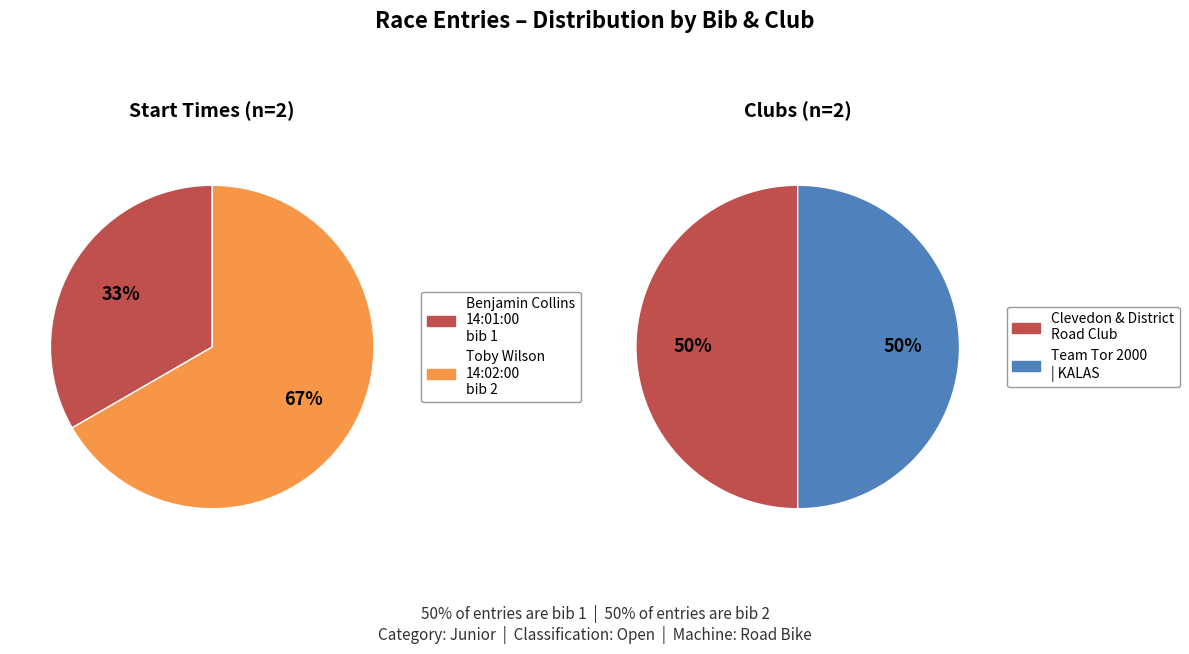

To the nearest percent, what portion does Benjamin Collins
14:01:00 represent?

33%